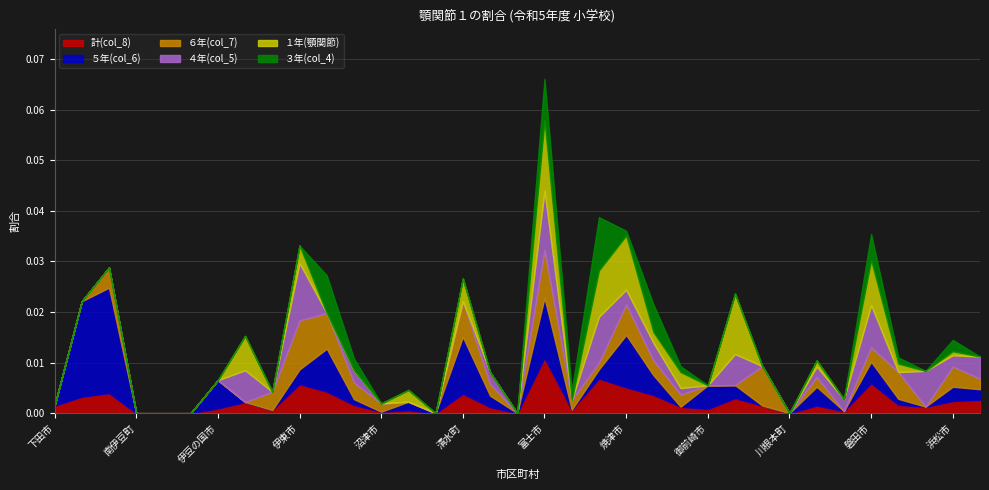

What are all the series names shown in the legend?

計(col_8), ５年(col_6), ６年(col_7), ４年(col_5), １年(顎関節), ３年(col_4)